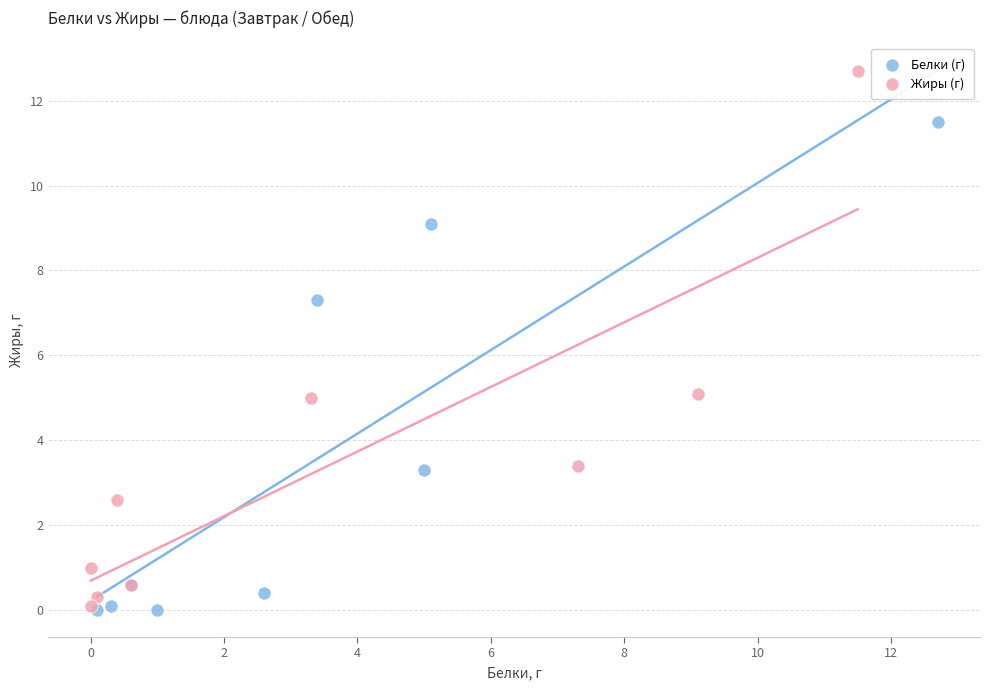

What are all the series names shown in the legend?

Белки (г), Жиры (г)